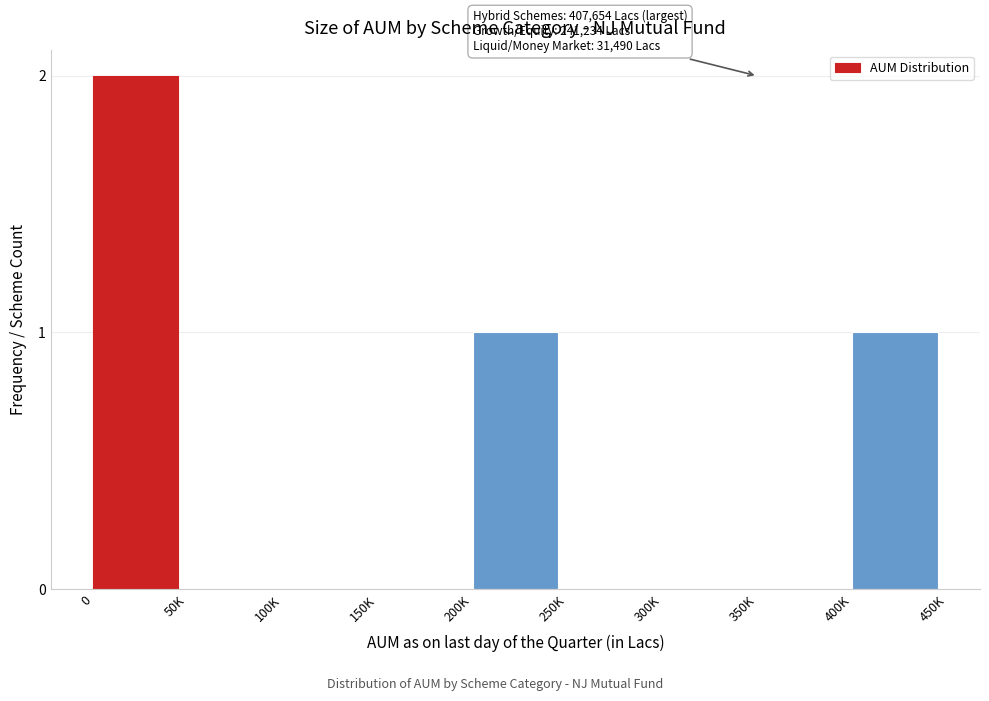

Reading right to left, what are all the values shown in this chart?

400K=1	350K=0	300K=0	250K=0	200K=1	150K=0	100K=0	50K=0	0=2